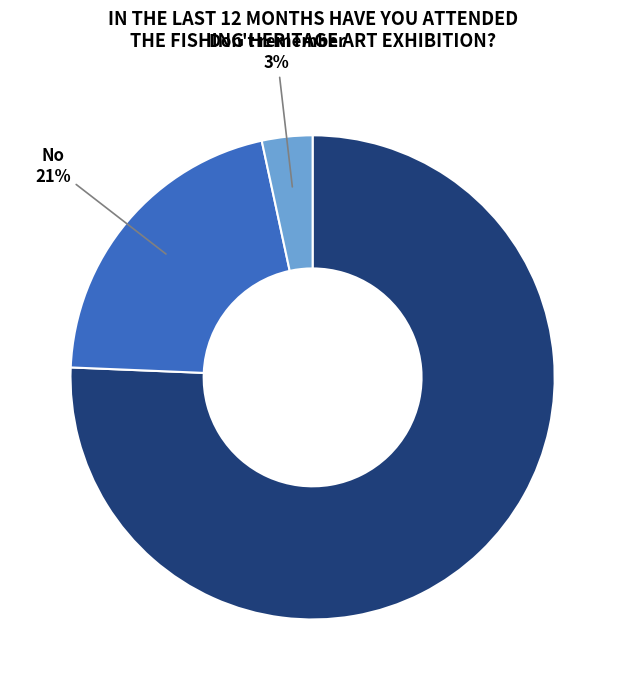

Rank the categories by value from lowest to highest.

Don't remember, No, Yes